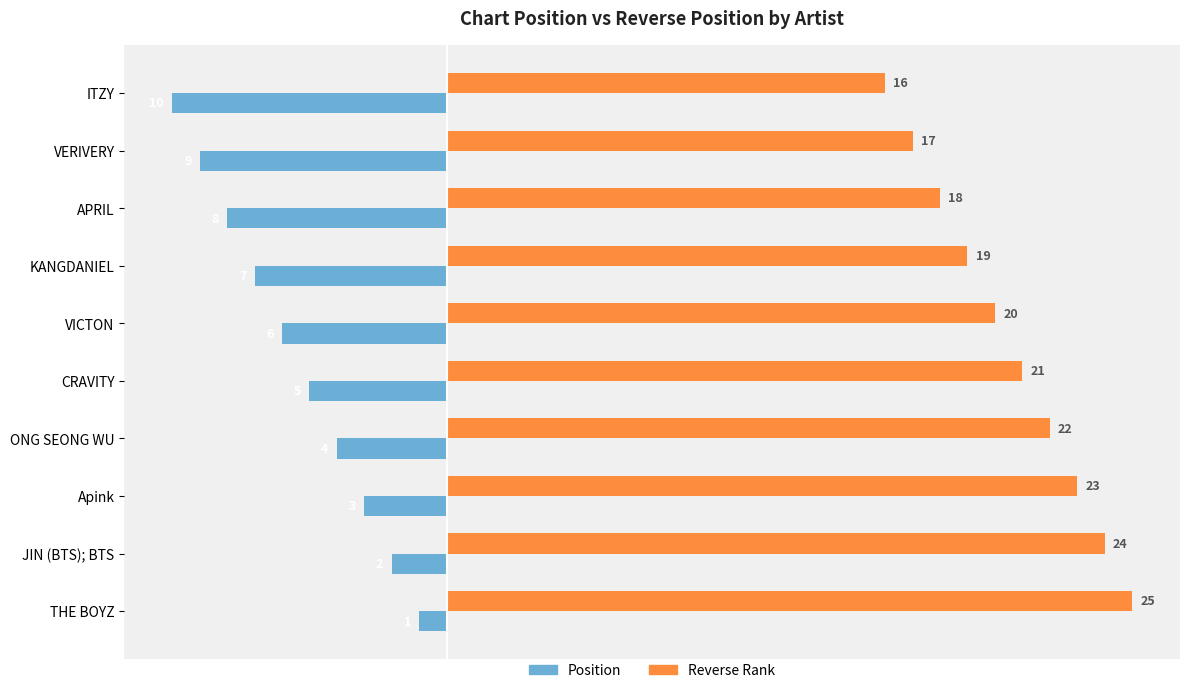

Where is Position nearest to the value -5?

CRAVITY